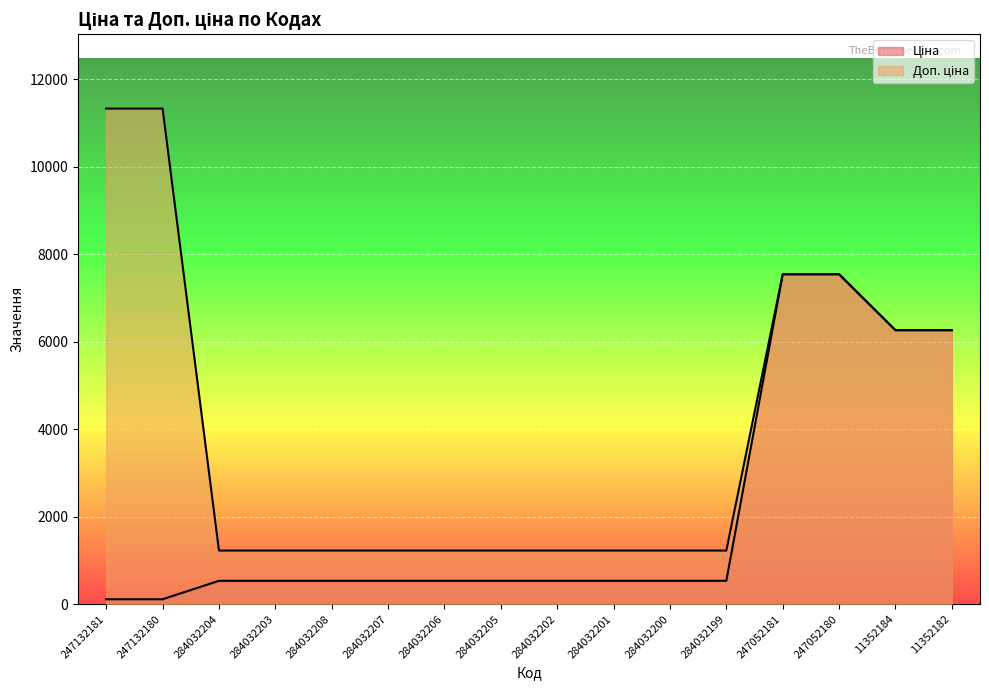

Which has a higher value, 284032201 or 284032208?

284032201